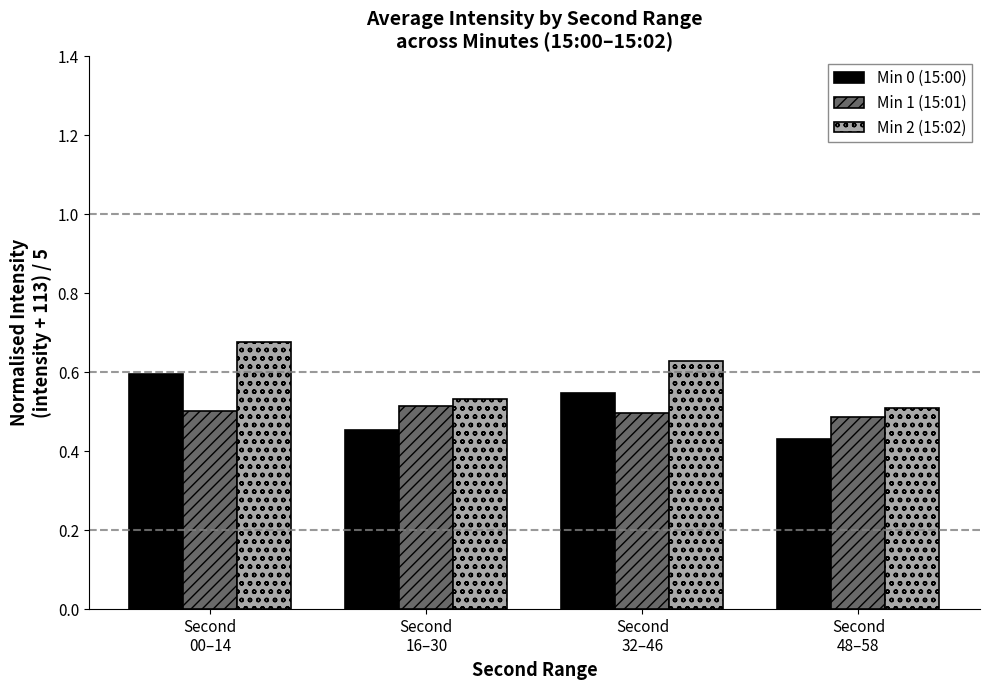

What is the sum of all Min 2 (15:02) values?

2.3